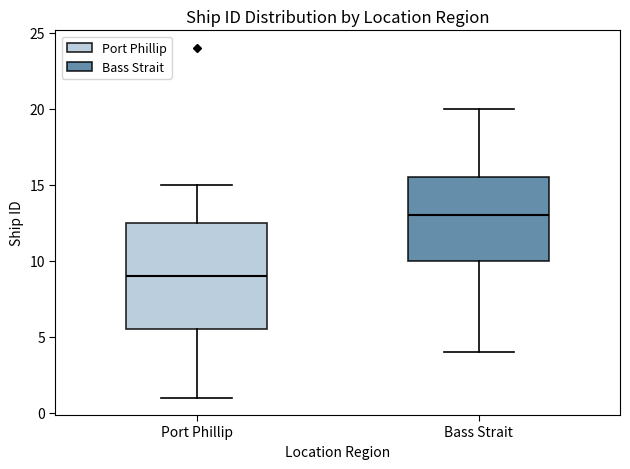

Comparing the boxes themselves (not the whiskers), which one is the tallest?

Port Phillip